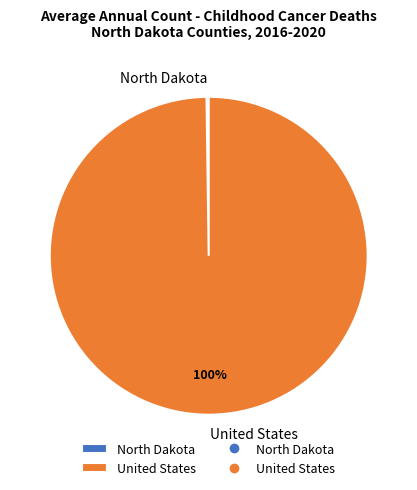

Which slice is the largest?

United States